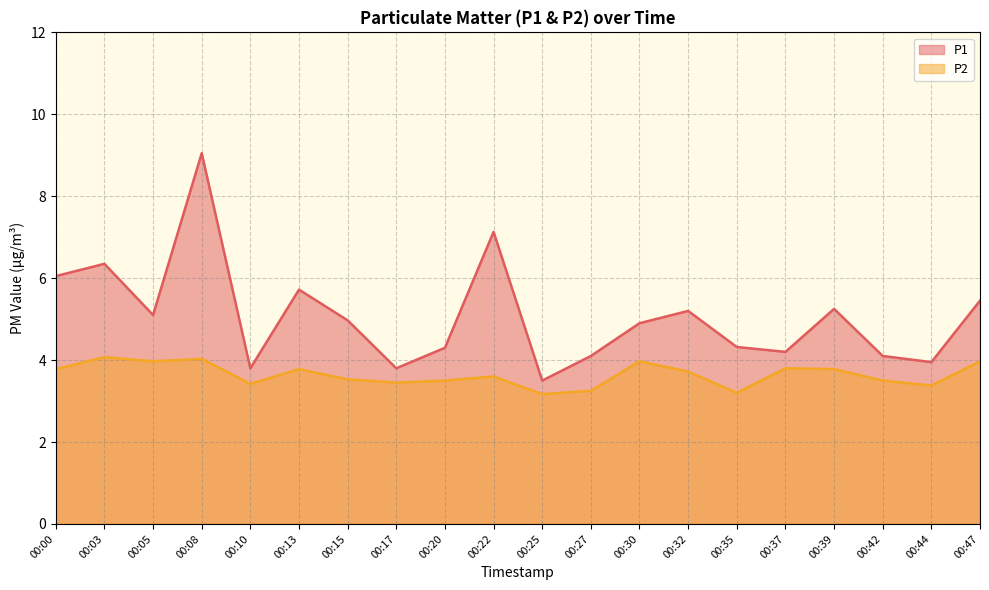

What is the sum of the P2 values at 00:03 and 00:22?

7.7